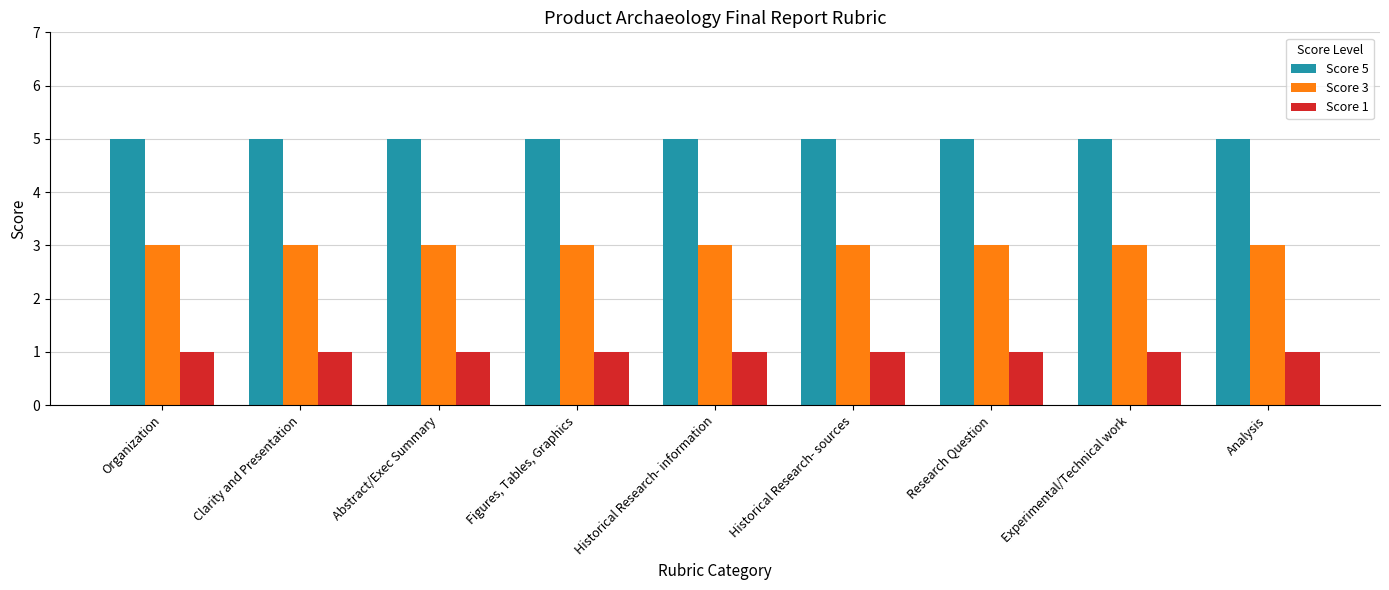

What is the spread (max minus min) of values at Organization?

4